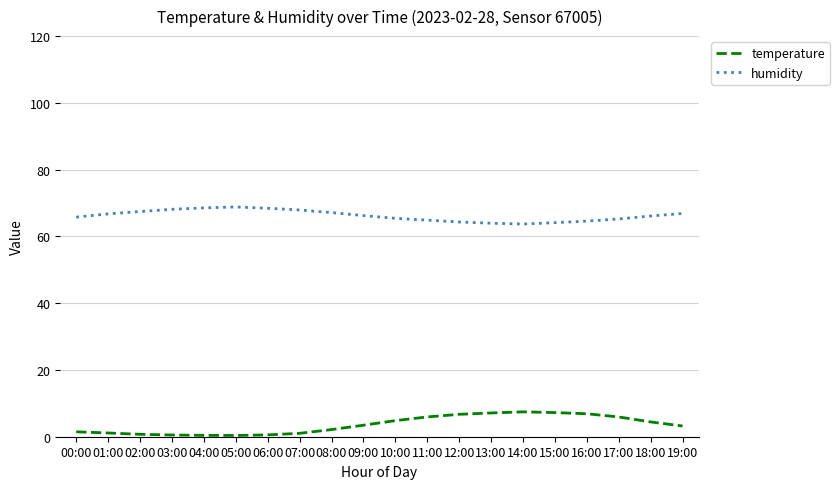

Is this an area chart (filled region under the line)?

No